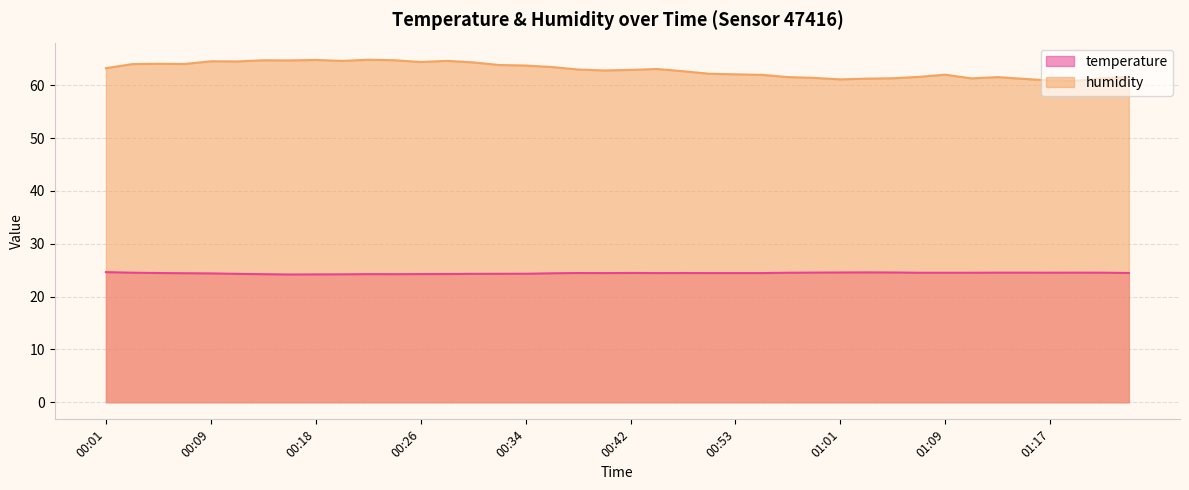

At which label does humidity first exceed 62?

00:01